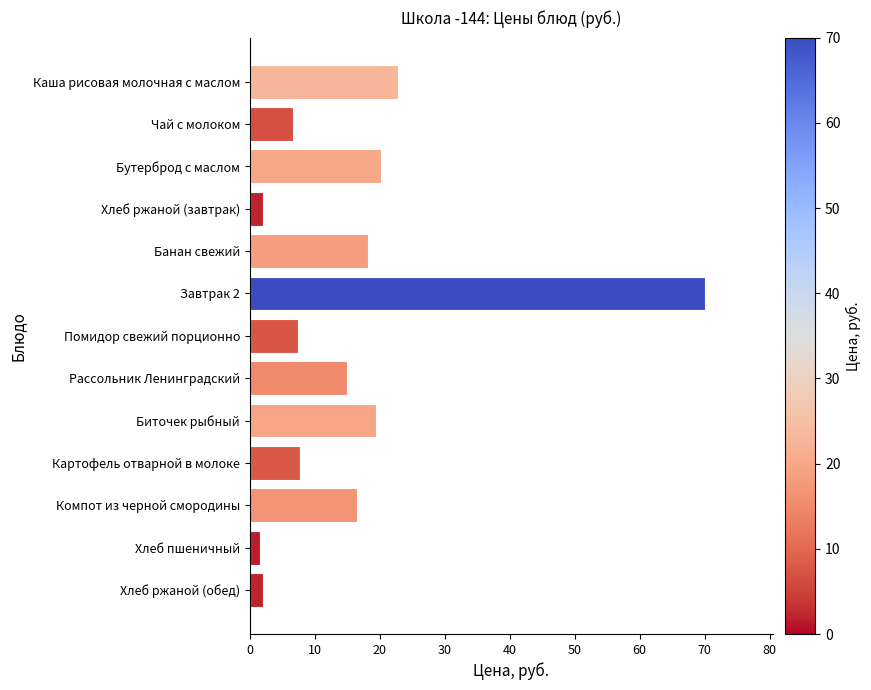

Approximately how many times larger is the value at Биточек рыбный compared to Завтрак 2?

0.3